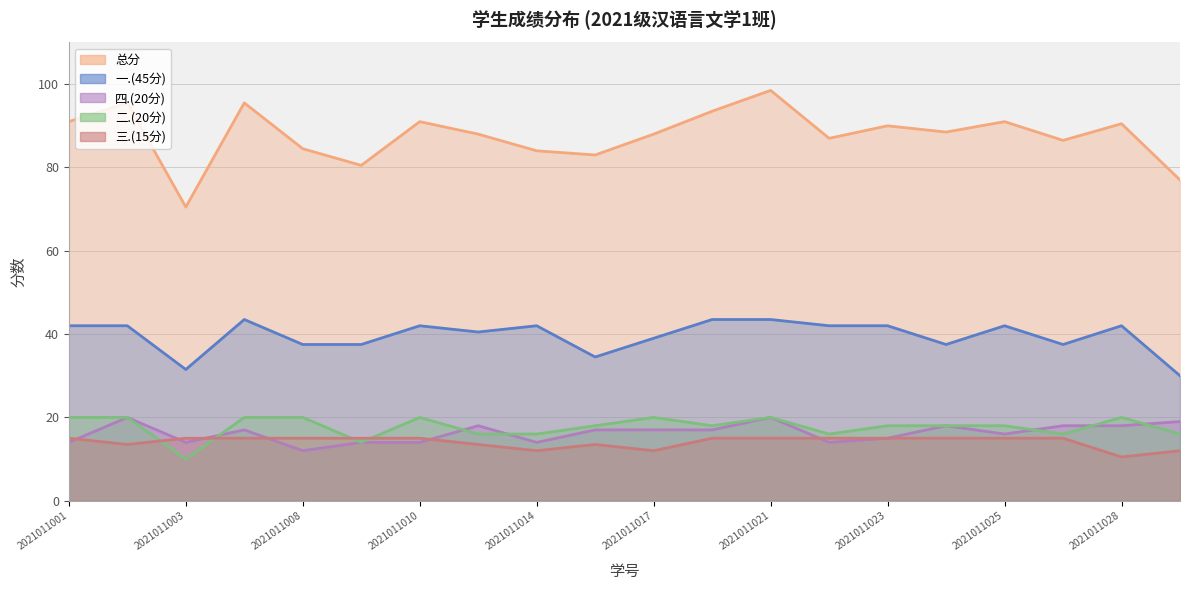

True or false: 总分 and 四.(20分) intersect in this chart.

False